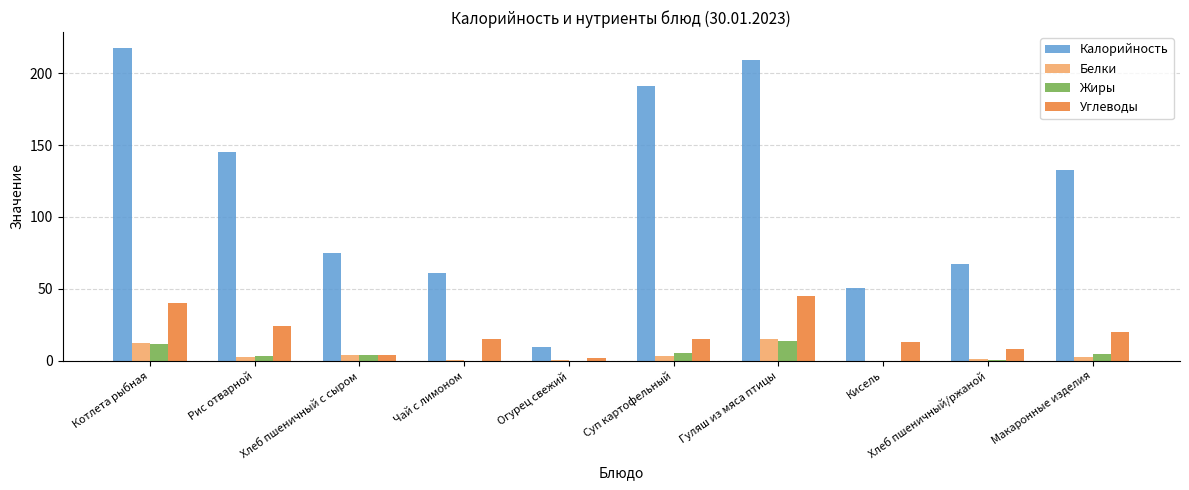

Which category has the highest value across all series?

Котлета рыбная